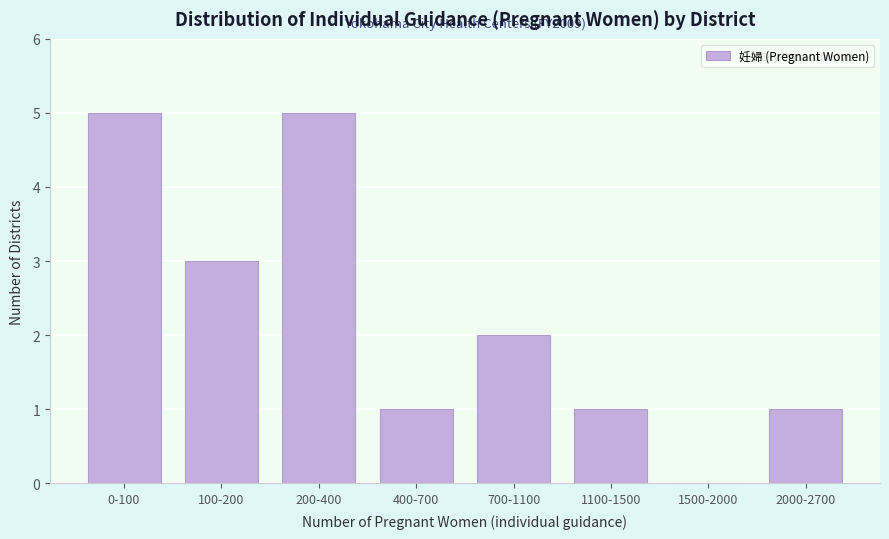

Reading left to right, extract all data points from this chart.

0-100=5	100-200=3	200-400=5	400-700=1	700-1100=2	1100-1500=1	1500-2000=0	2000-2700=1